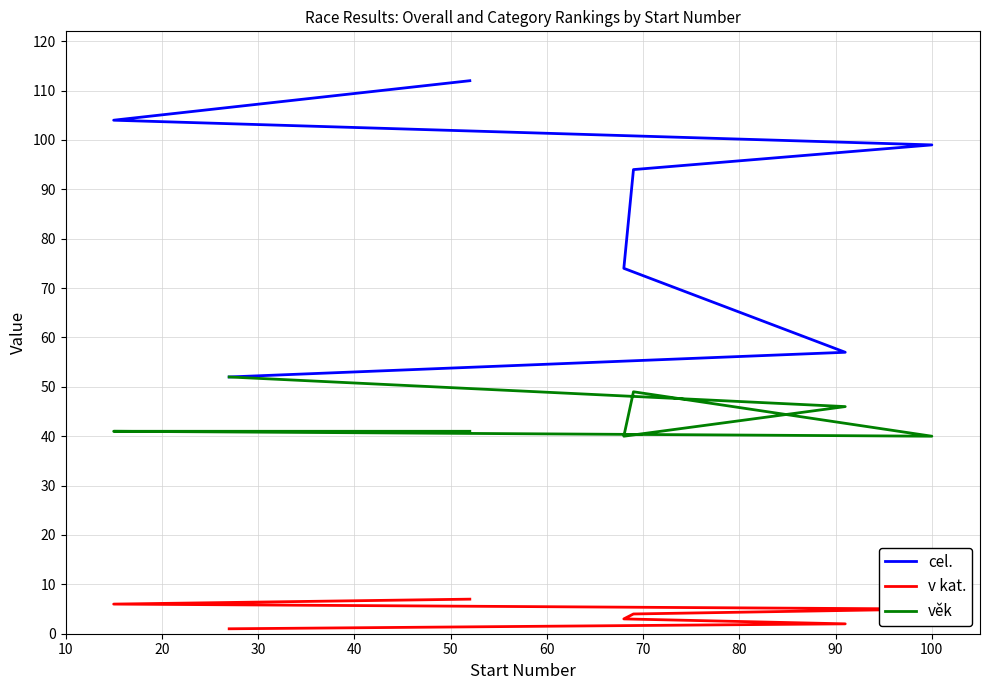

At how many categories does at least one series exceed 75?

4